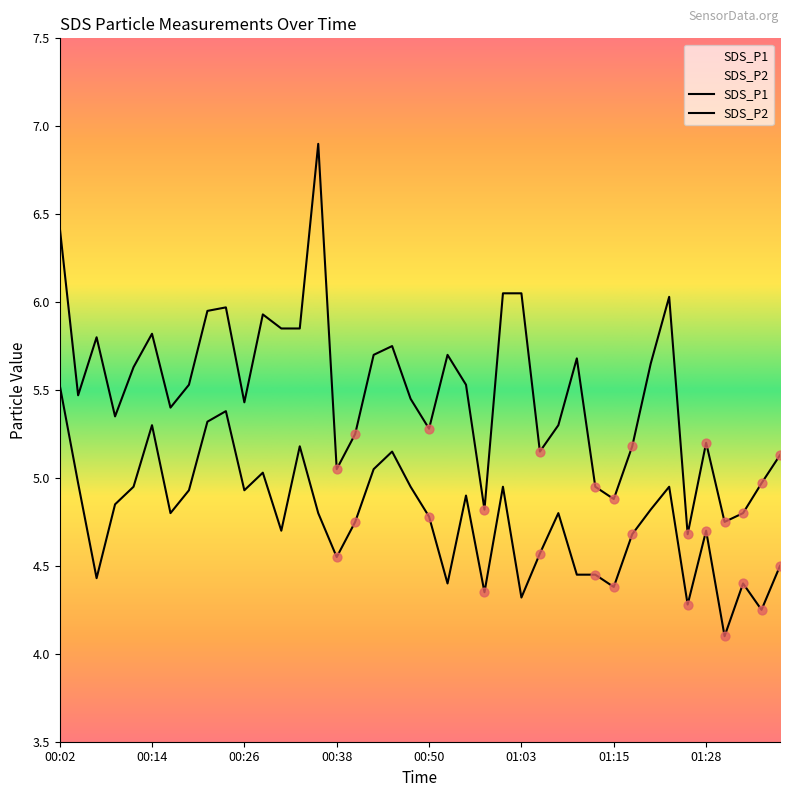

At which category is the sum across all series the highest?

00:02